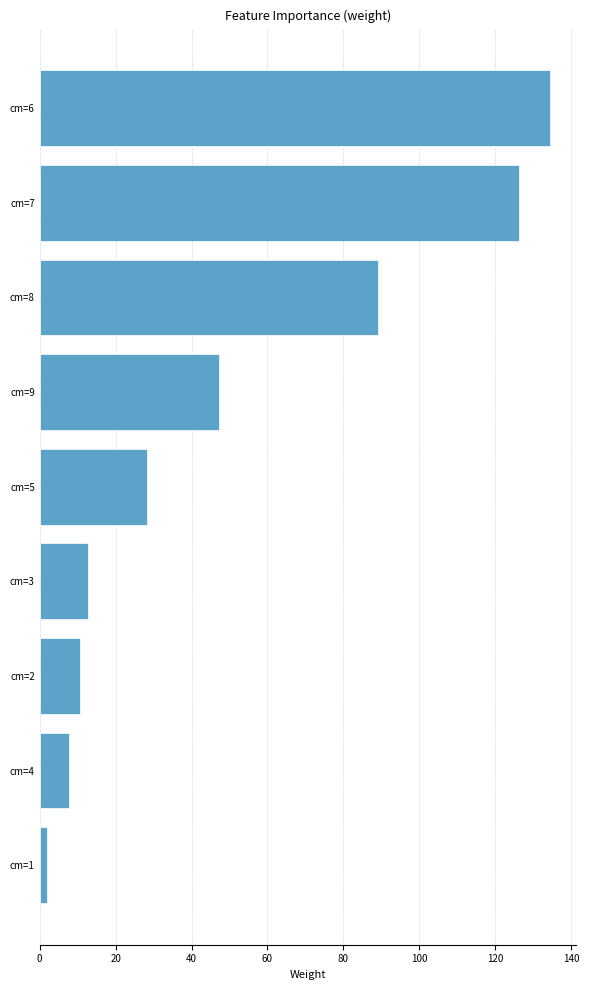

What is the smallest value displayed?

1.9